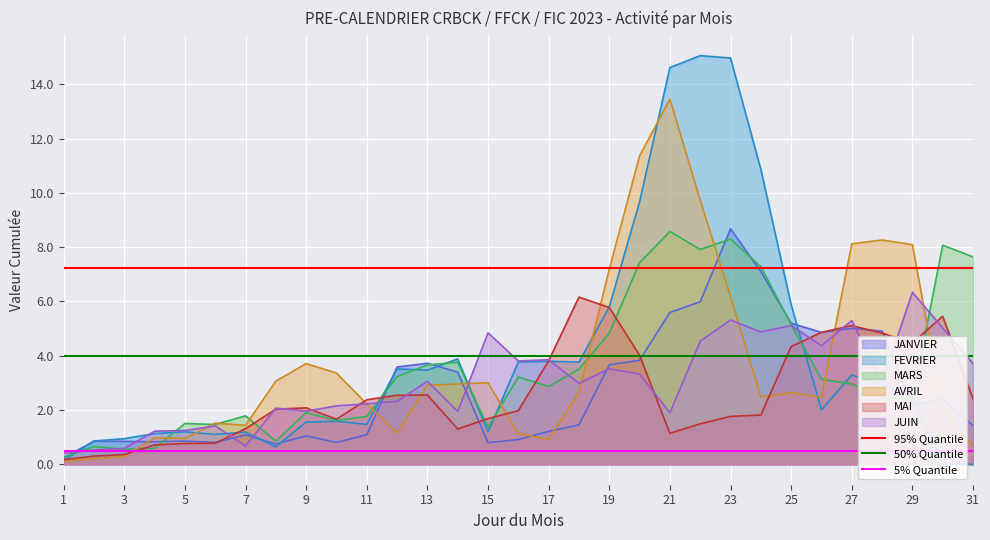

What is the value of the 95% Quantile point at the 1st from the left?

7.2